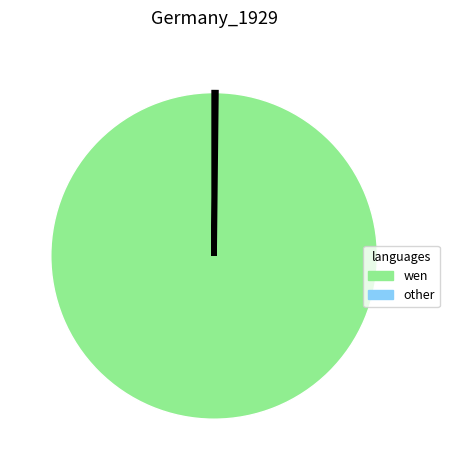

Is there a majority slice in this chart?

Yes